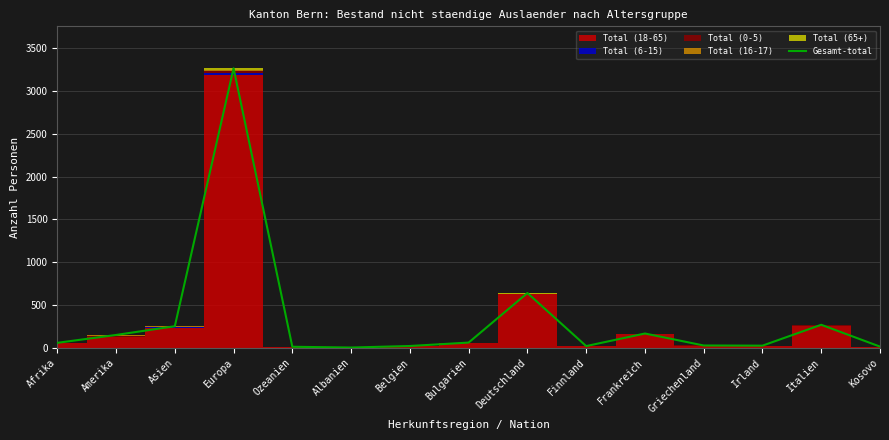

True or false: there are more than 0 points higher than both neighbors.

True